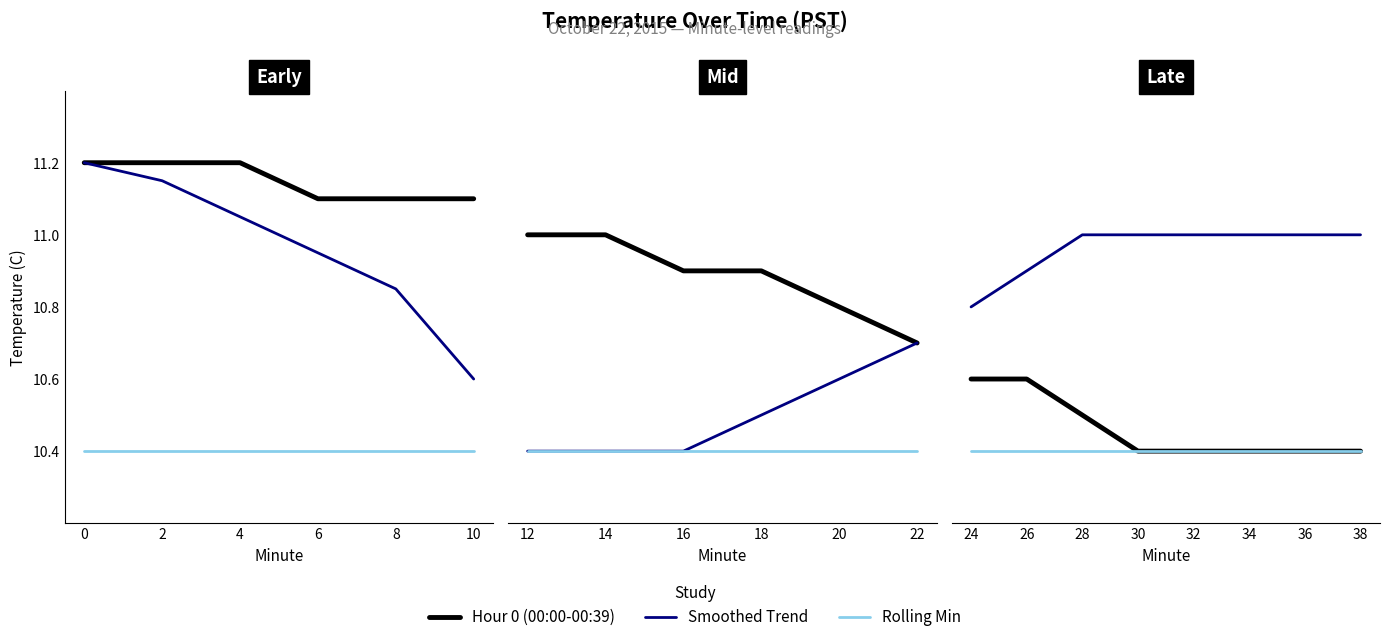

True or false: Smoothed Trend and Hour 0 (00:00-00:39) intersect in this chart.

False